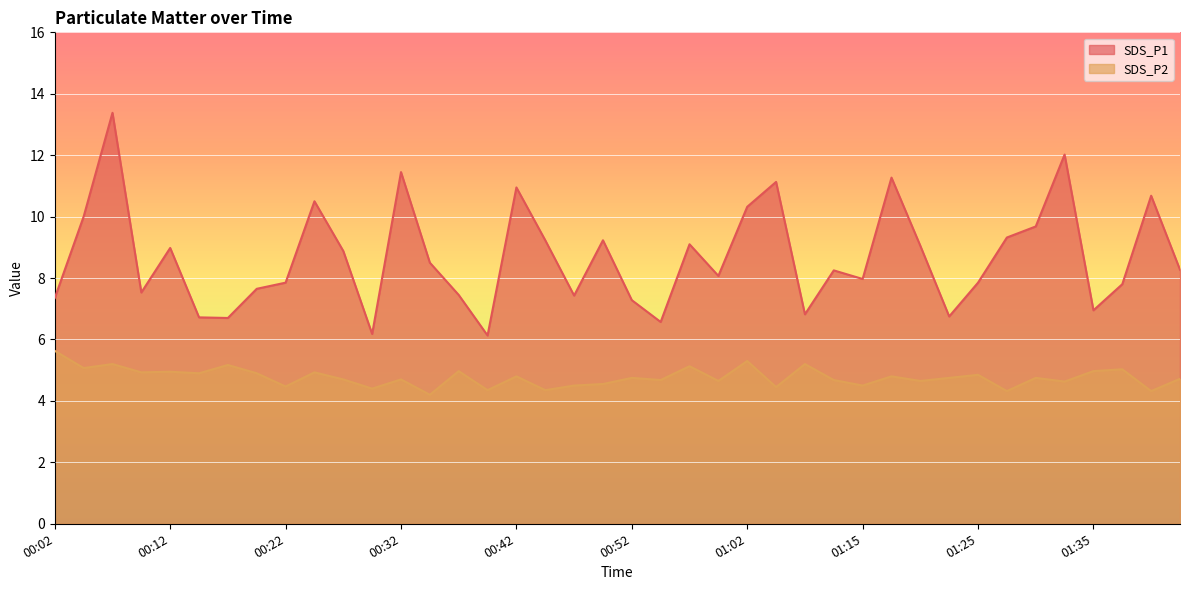

How many lines are shown in the chart?

2